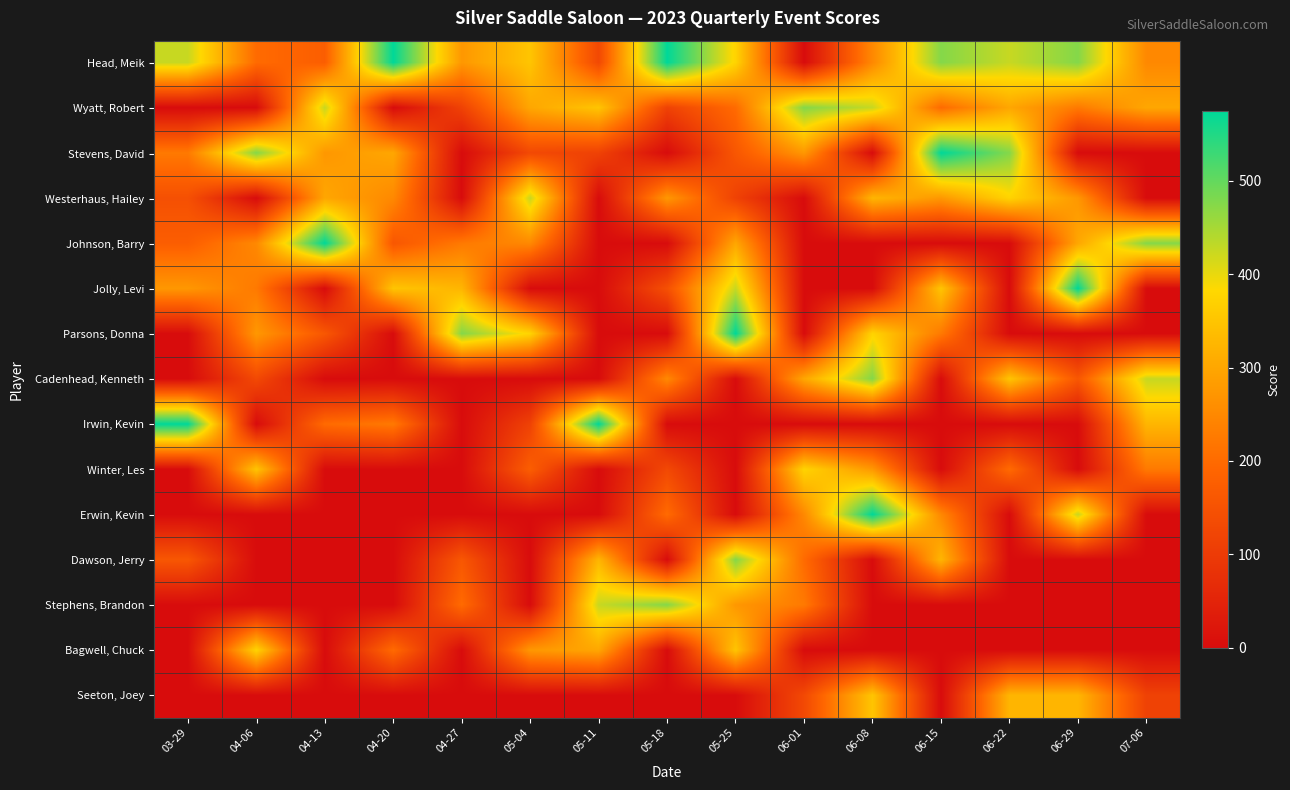

What is the spread (max minus min) of values at 05-11?

575